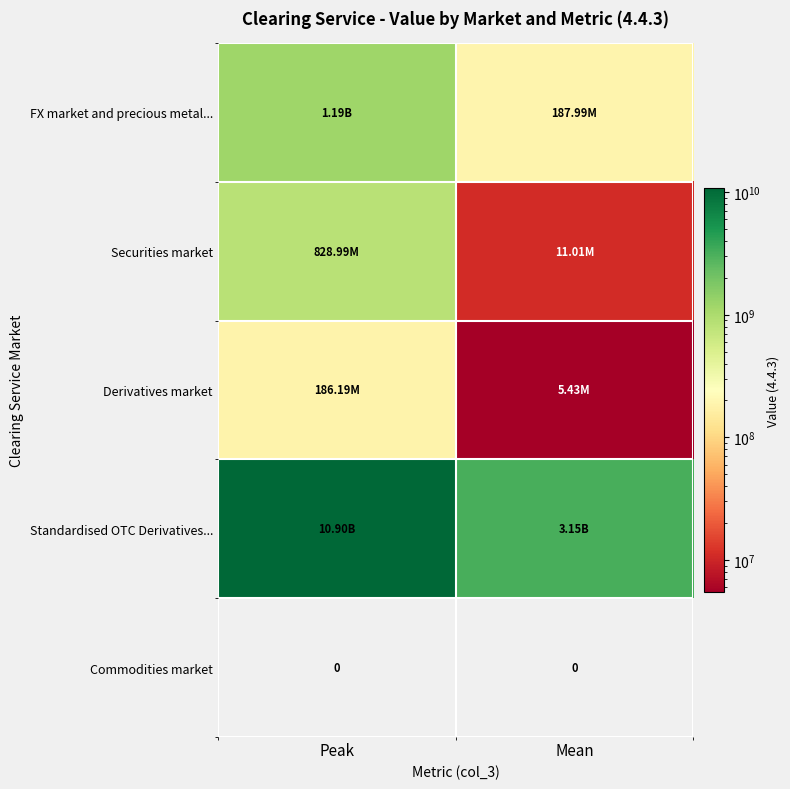

What is the sum of all Derivatives market values?

191622758.7